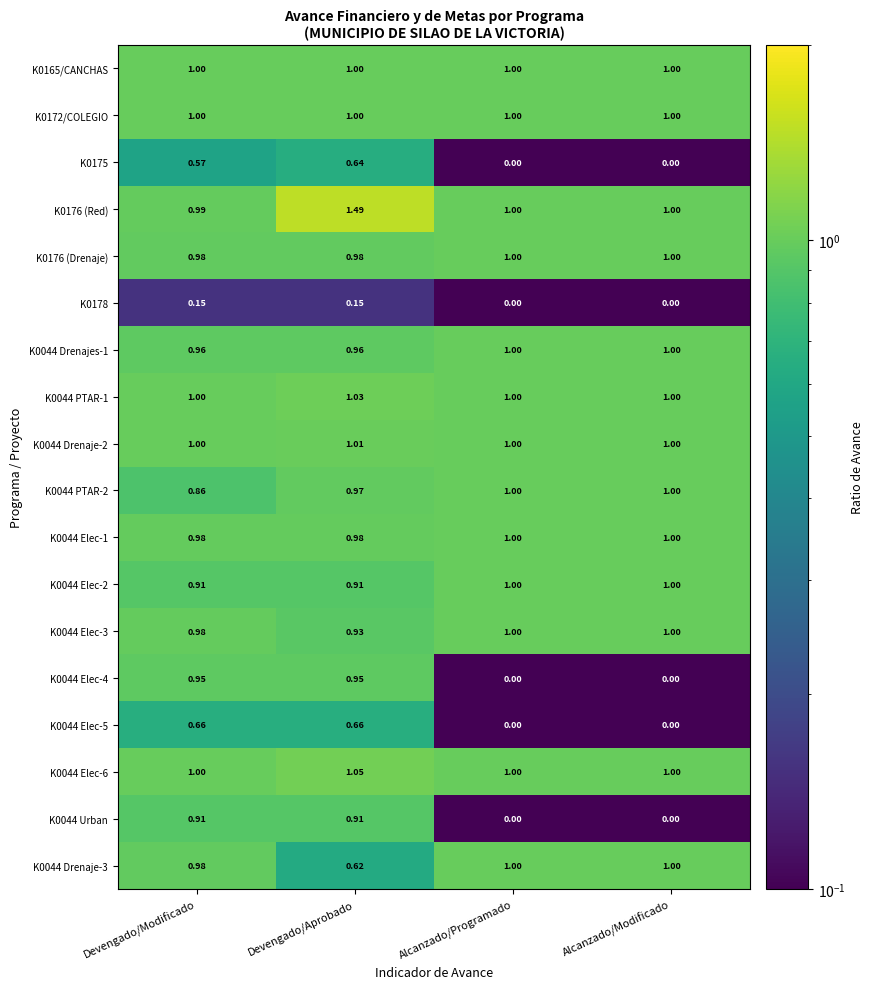

At which category is the sum across all series the highest?

Devengado/Aprobado